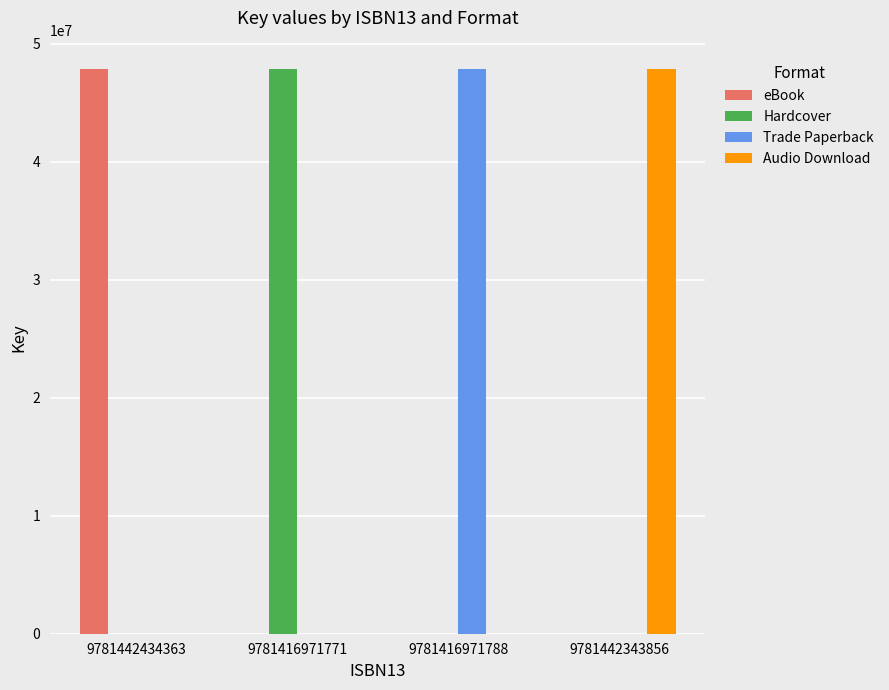

Reading left to right, list all the values displayed in this chart.

eBook: 47860821	0	0	0
Hardcover: 0	47860821	0	0
Trade Paperback: 0	0	47860821	0
Audio Download: 0	0	0	47860821